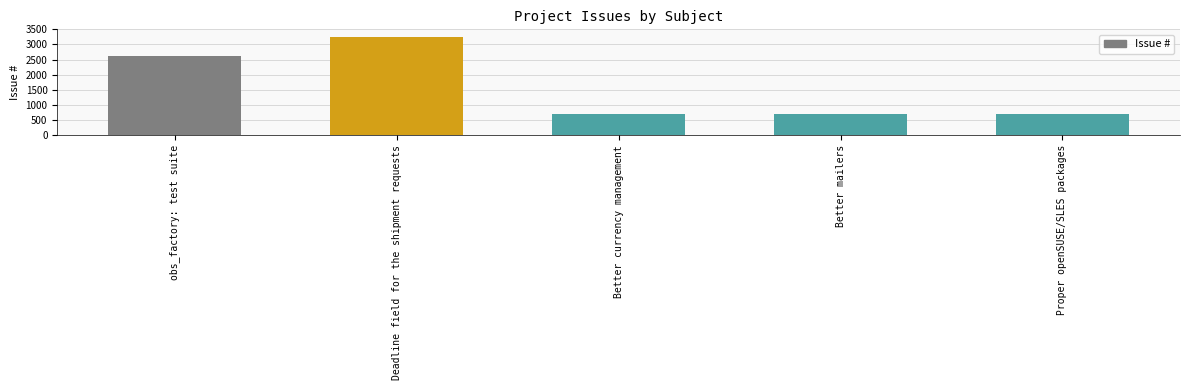

What is the difference between the values at Deadline field for the shipment requests and Better currency management?

2553